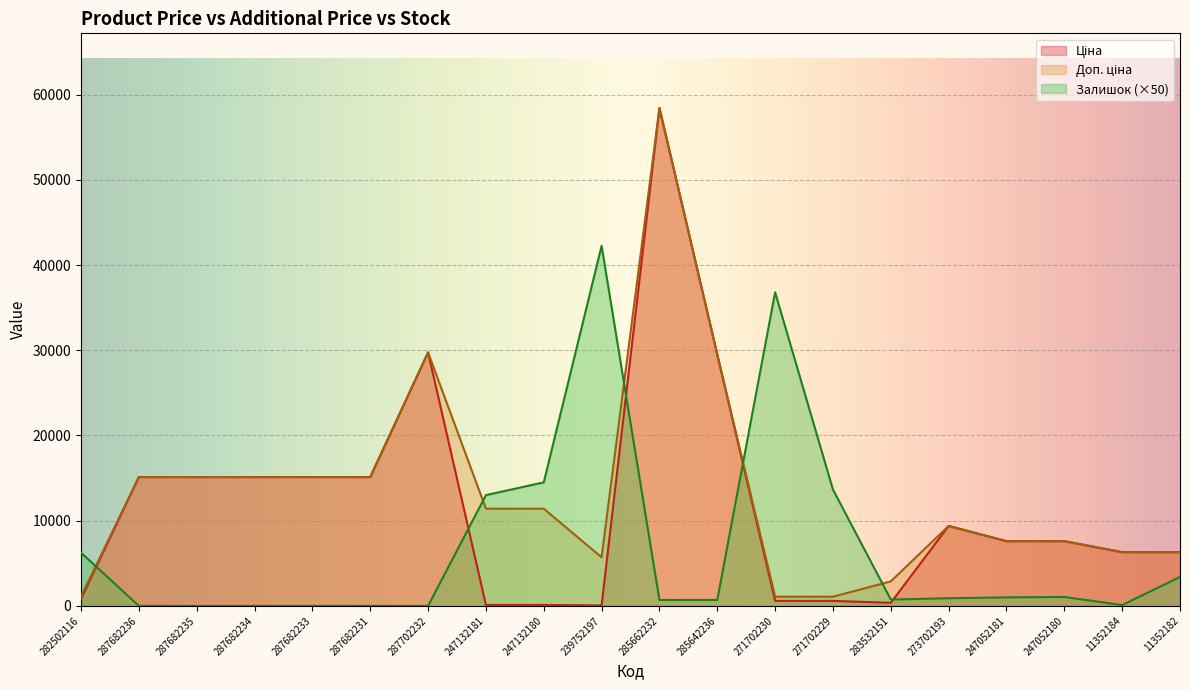

How many categories are shown in the chart?

20